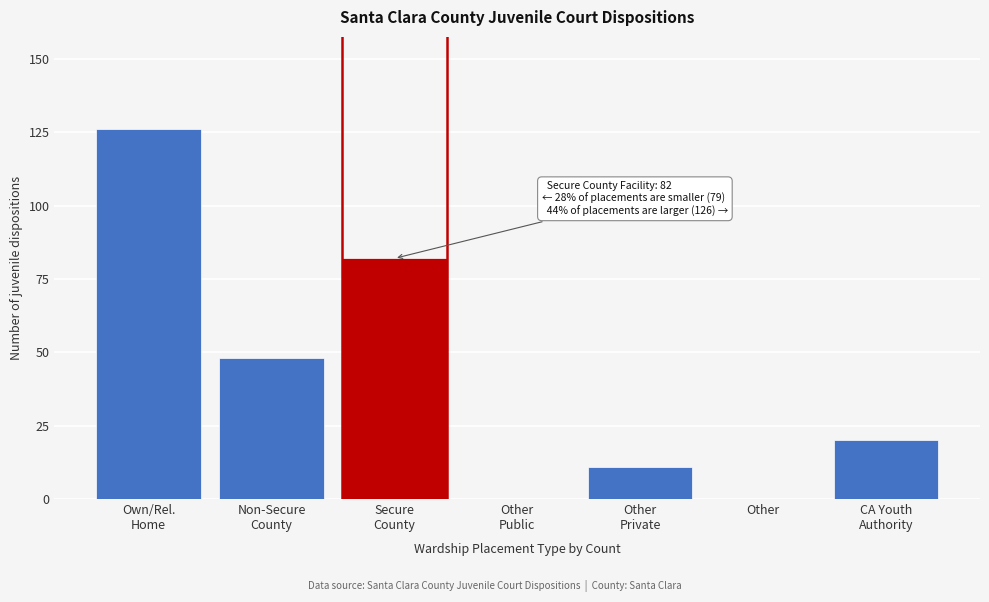

What is the greatest value displayed?

126